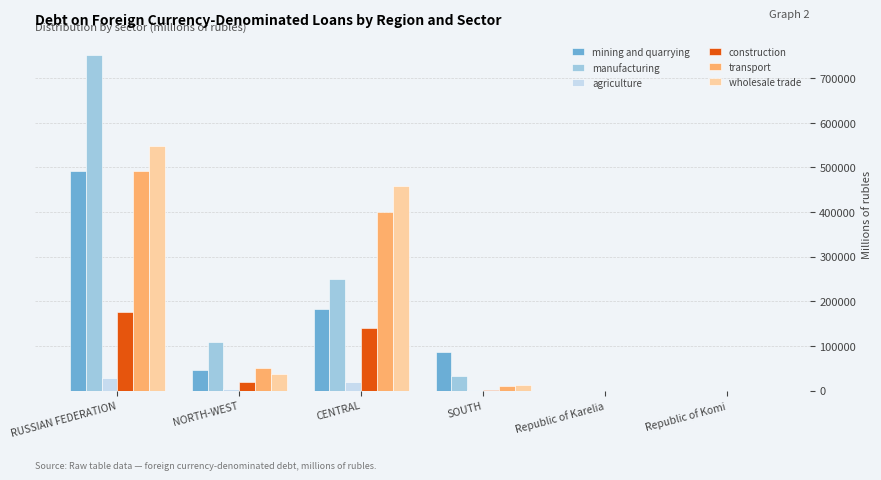

Count the number of categories in the chart.

6